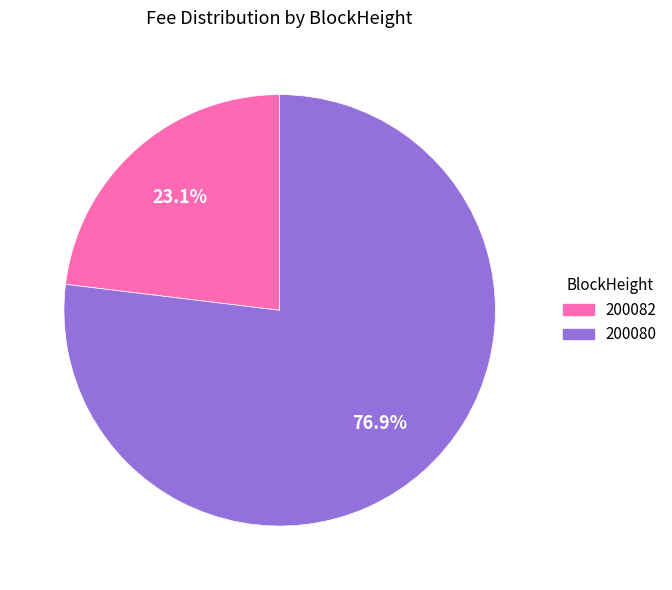

Does any single category account for the majority?

Yes